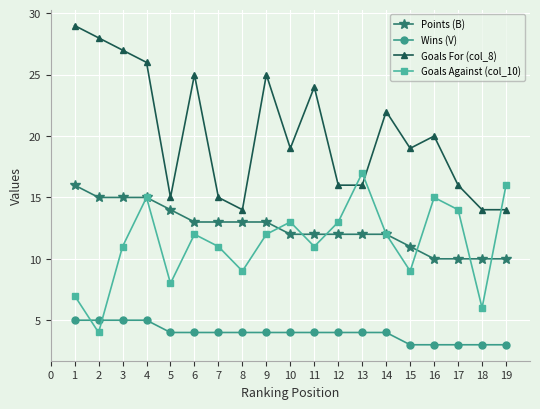

What is the value of the Goals For (col_8) point at the 18th from the left?

14